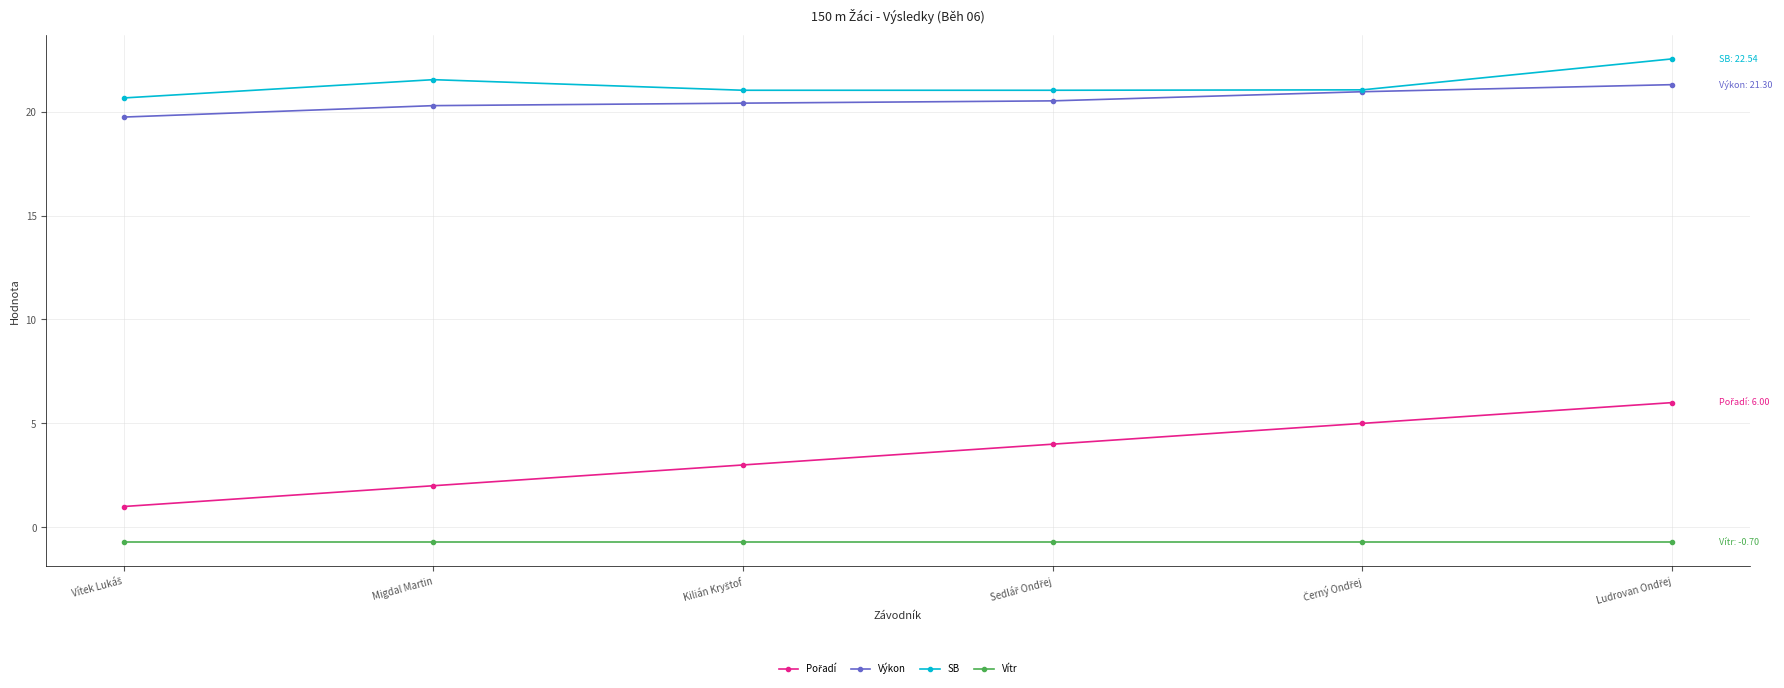

What is the greatest value displayed?

22.5